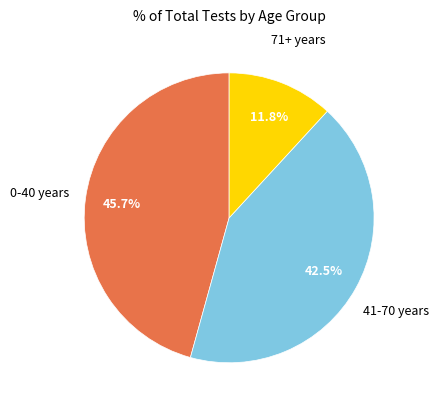

Does any single category account for the majority?

No